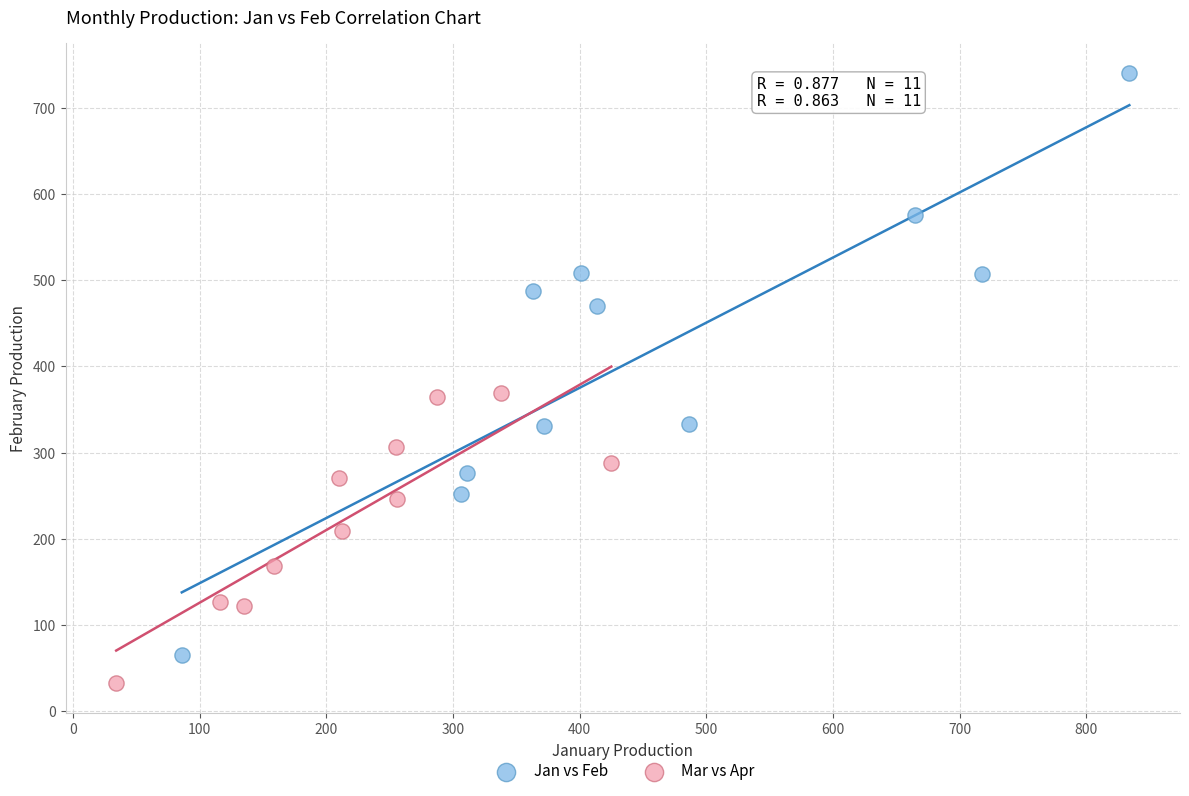

Which series reaches the minimum Y coordinate?

Mar vs Apr